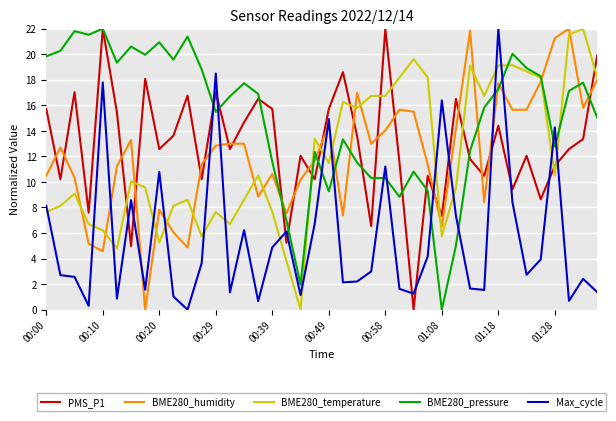

What is the maximum value for Max_cycle?

22.0